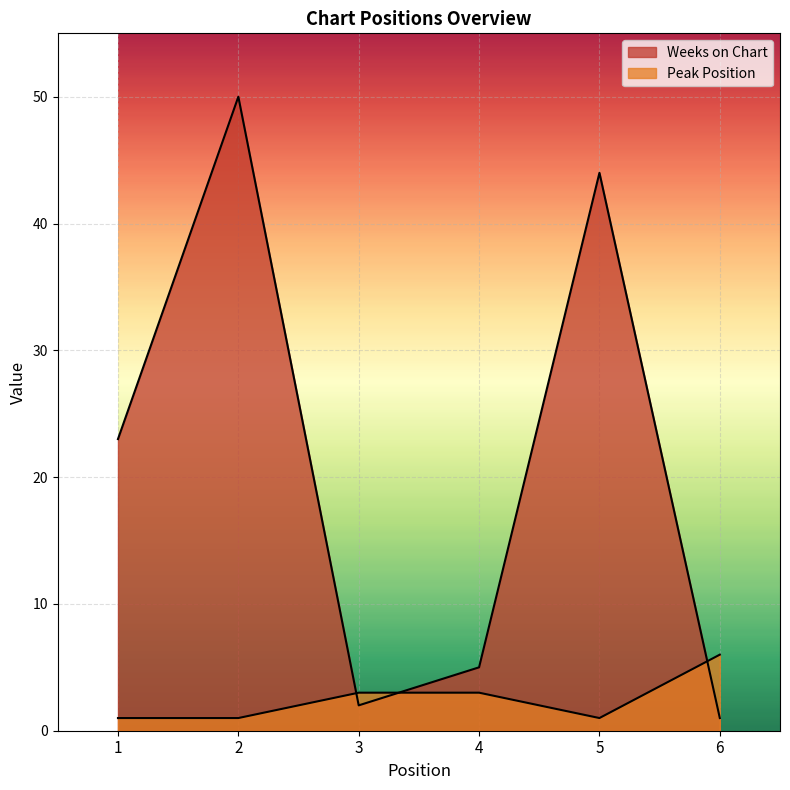

Between which two adjacent categories do Weeks on Chart and Peak Position first intersect?

2 and 3